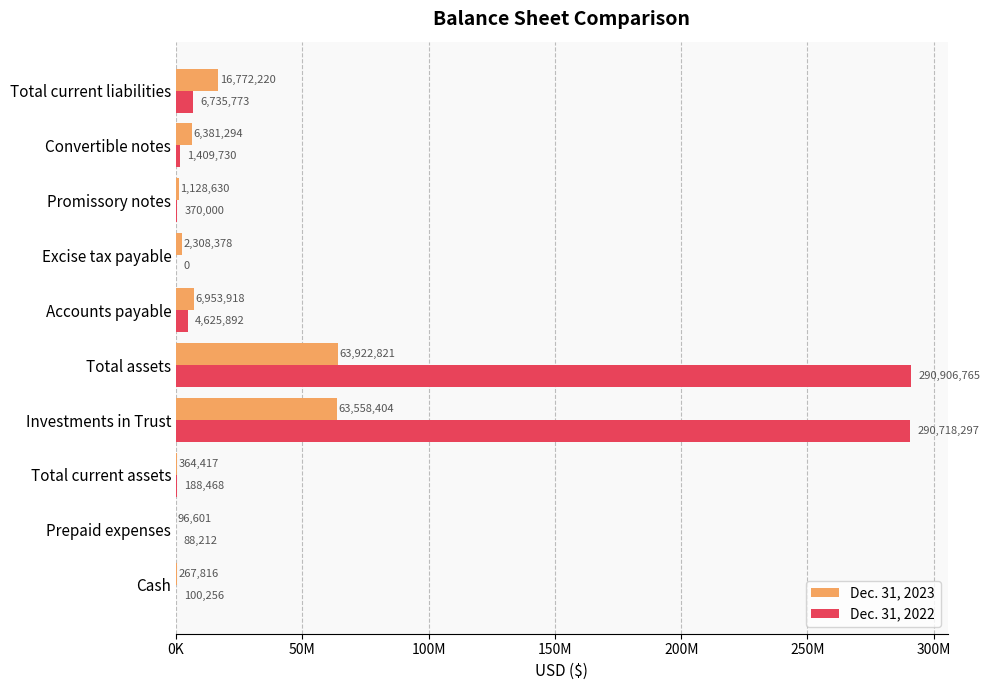

Which category has the highest value across all series?

Total assets